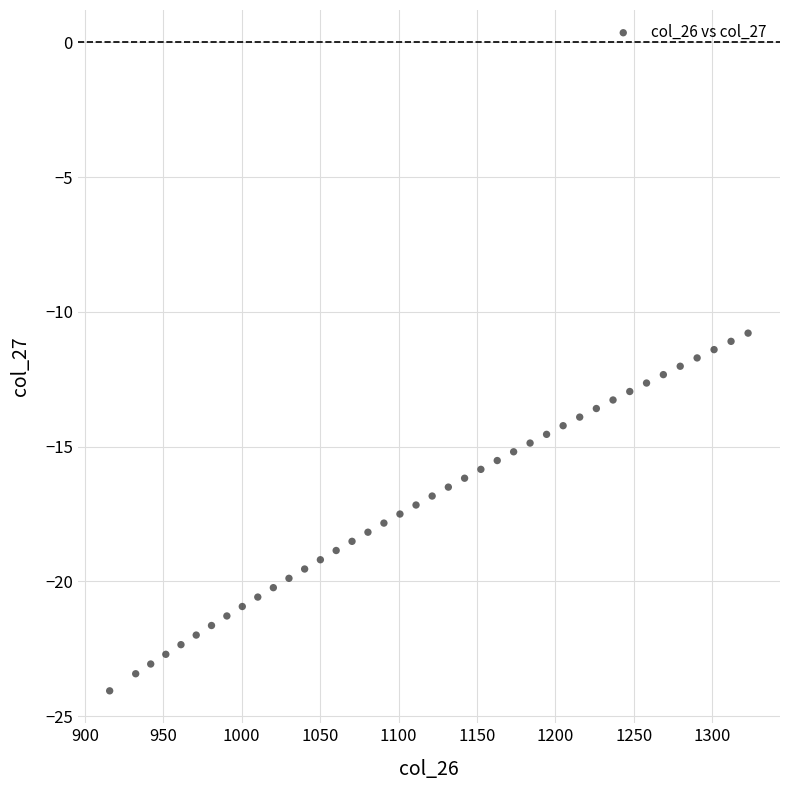

What is the range of X values (max minus min)?

407.2